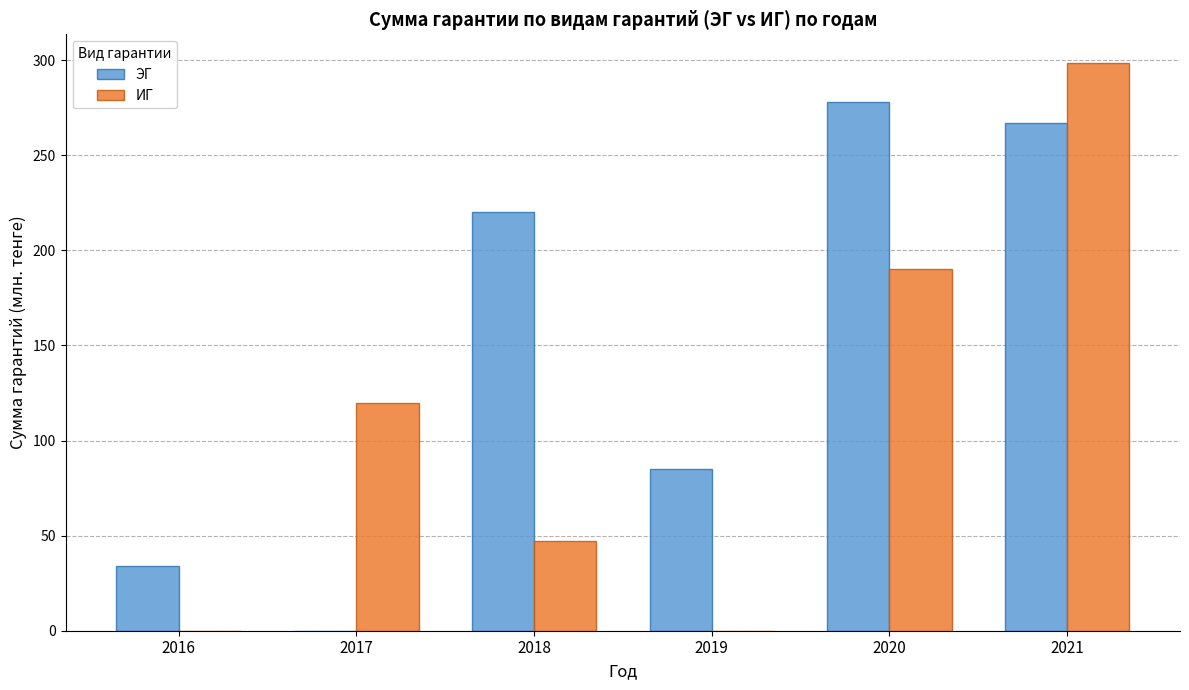

Is it true that ЭГ equals 147.6 at 2019?

False